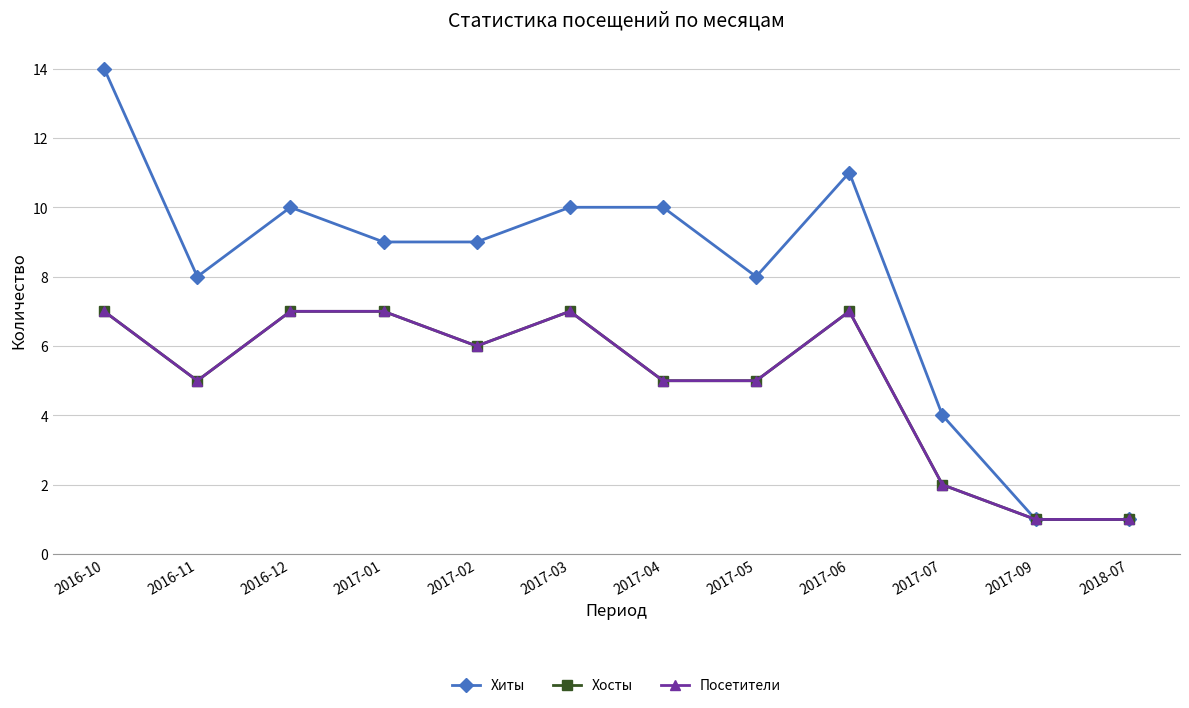

What is the value of the Хиты point at the 9th from the left?

11